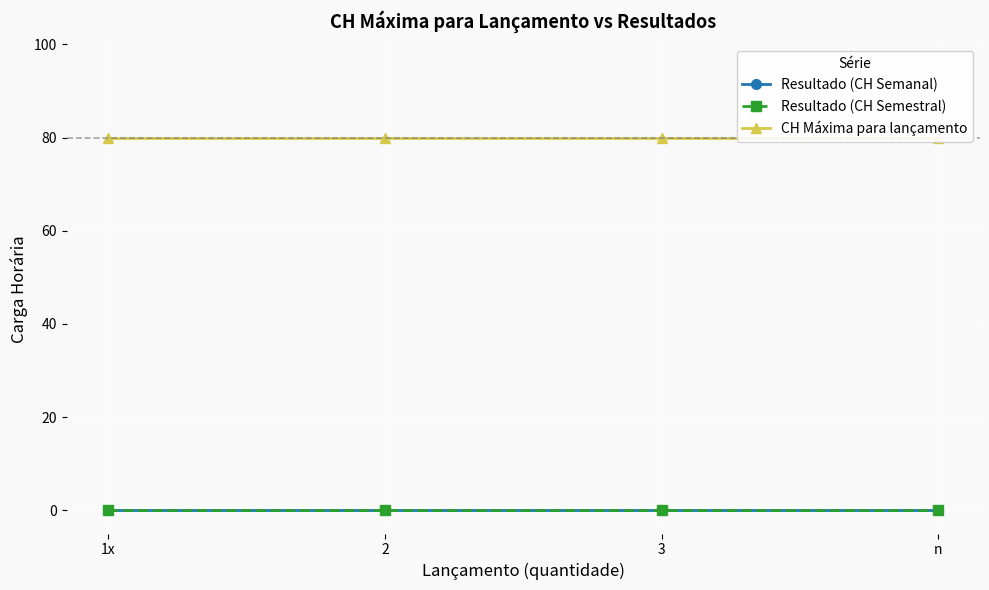

At which label does Resultado (CH Semanal) reach its minimum?

1x